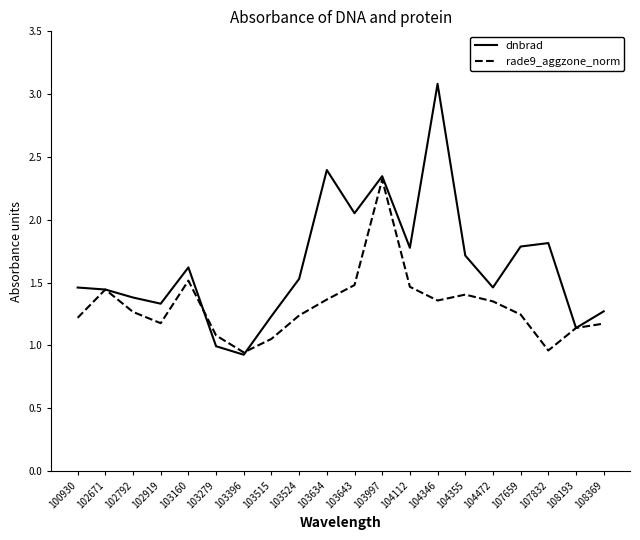

List the series in order of their overall mean, lowest first.

rade9_aggzone_norm, dnbrad